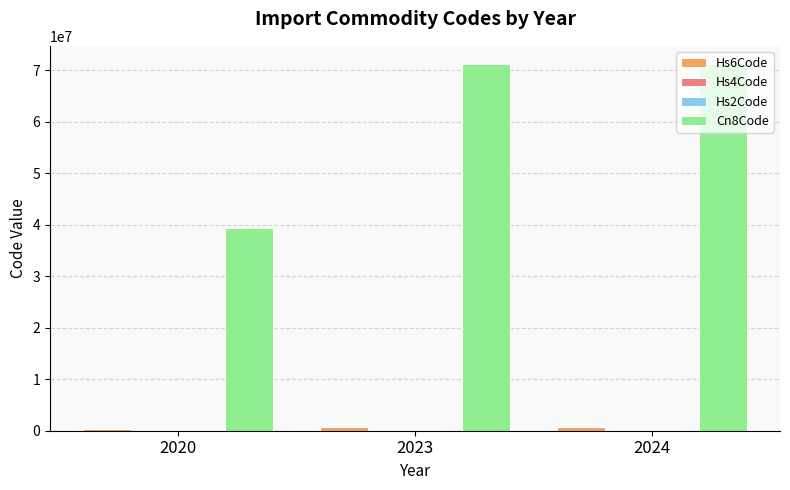

Which series has the largest total across all categories?

Cn8Code